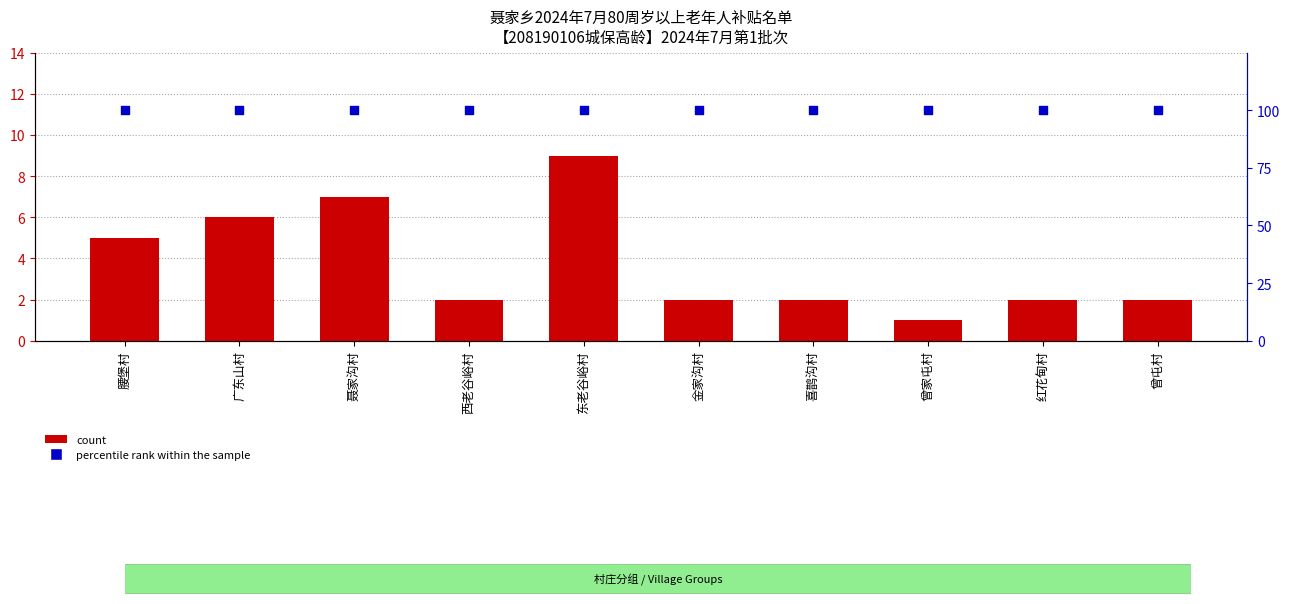

What are all the series names shown in the legend?

count, percentile rank within the sample